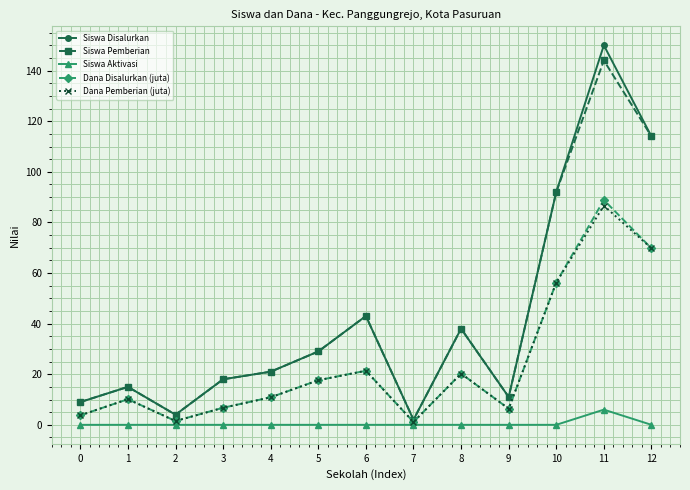

Read the Siswa Pemberian value at 6.

43.0